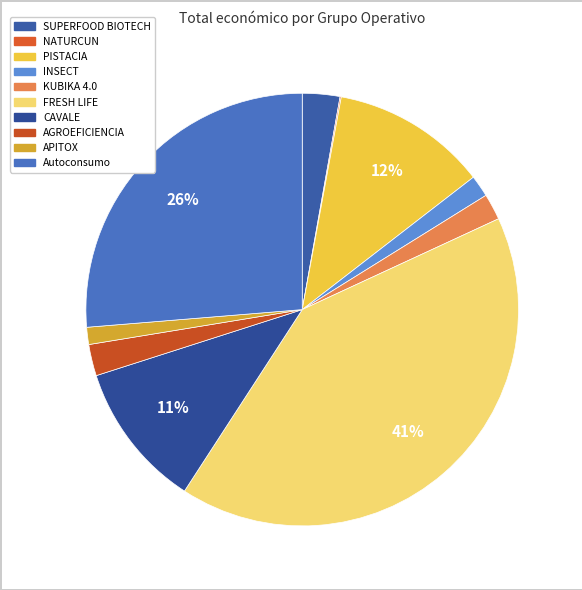

Rank the categories by value from lowest to highest.

NATURCUN, APITOX, INSECT, KUBIKA 4.0, AGROEFICIENCIA, SUPERFOOD BIOTECH, CAVALE, PISTACIA, Autoconsumo, FRESH LIFE